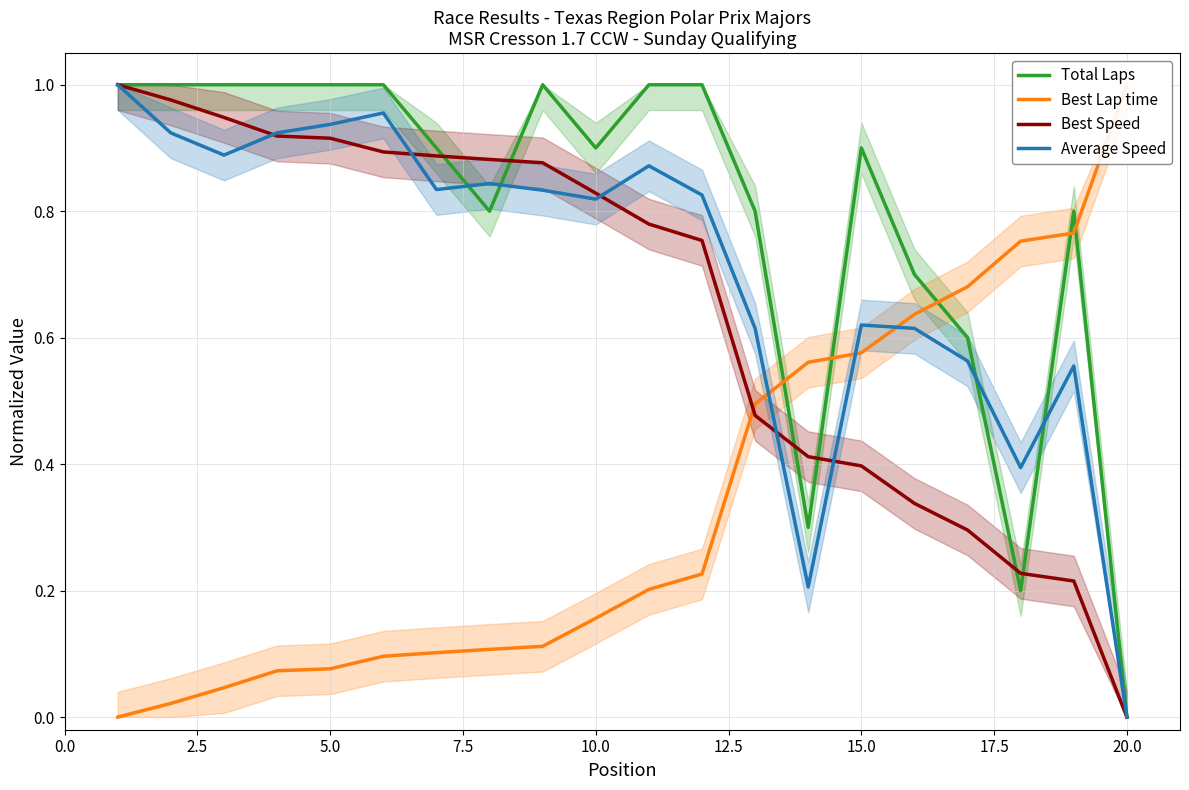

How many interior local valleys does the Average Speed series have?

5